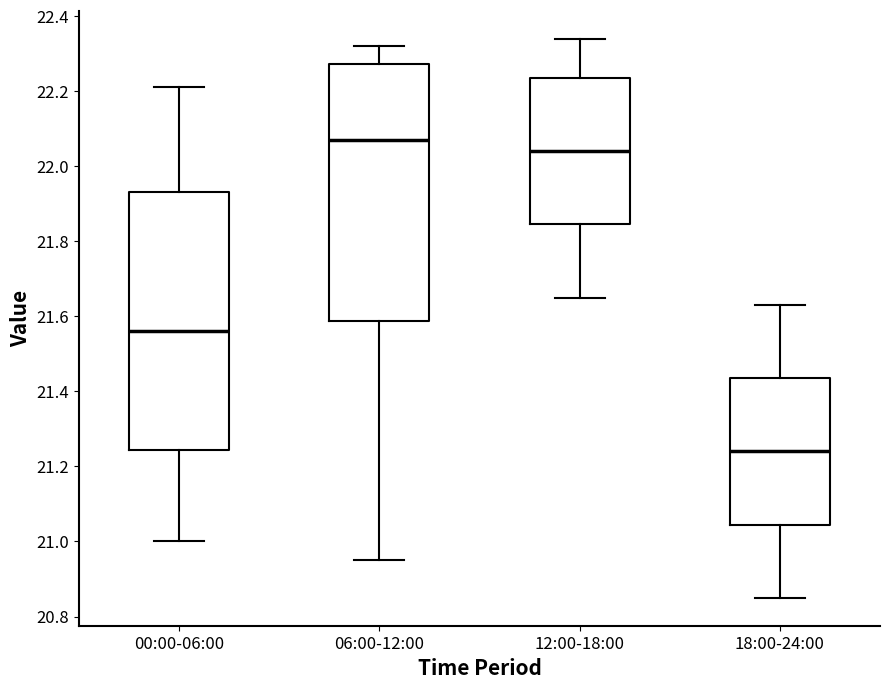

Which box's median line is the lowest?

18:00-24:00